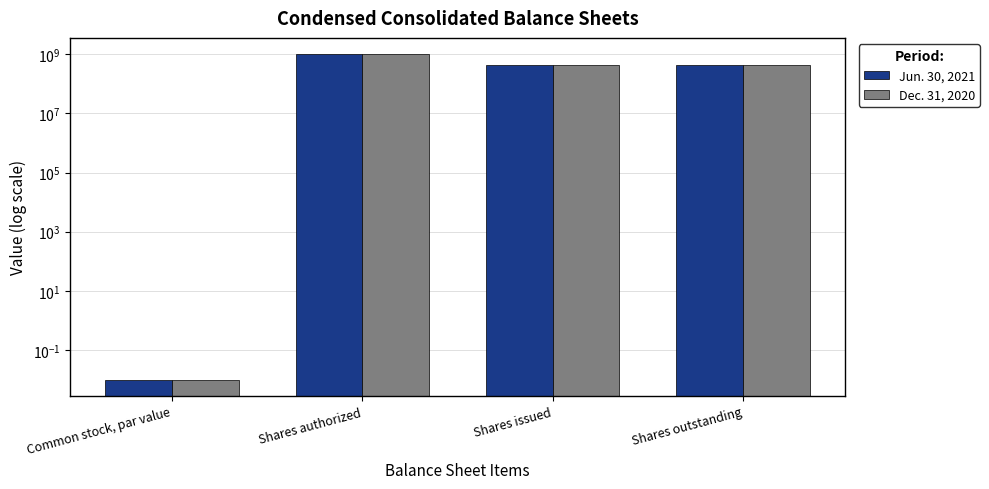

Is it true that Dec. 31, 2020 equals 691405755.2 at Shares outstanding?

False